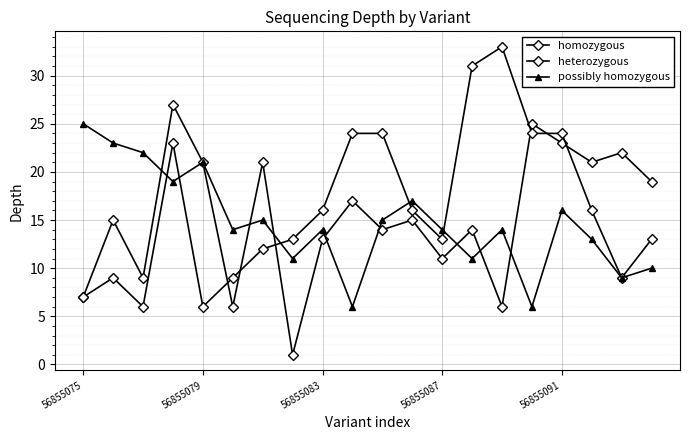

Is this an area chart (filled region under the line)?

No